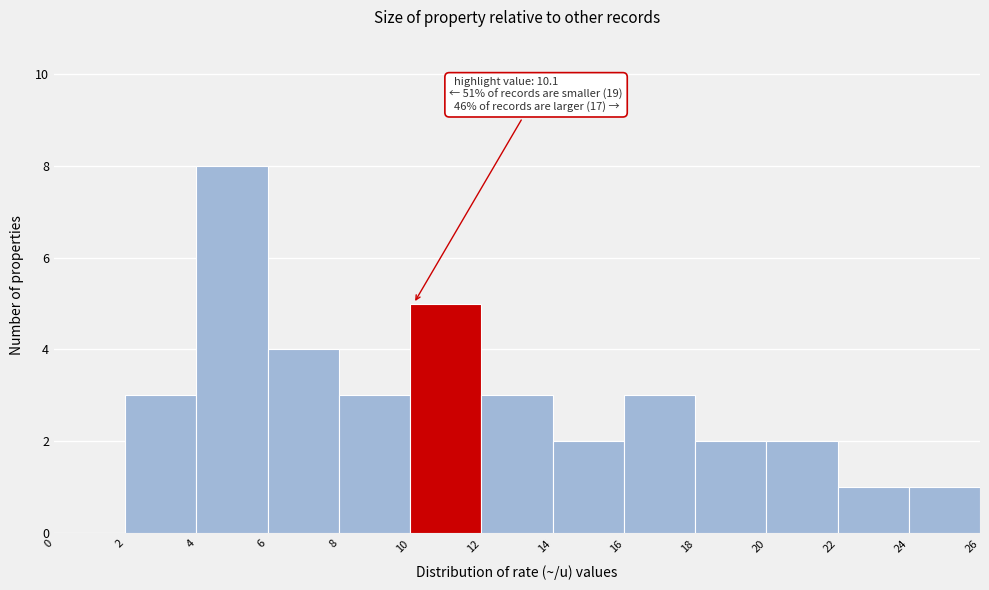

Over which range of the x-axis is the bar tallest?

4 to 6